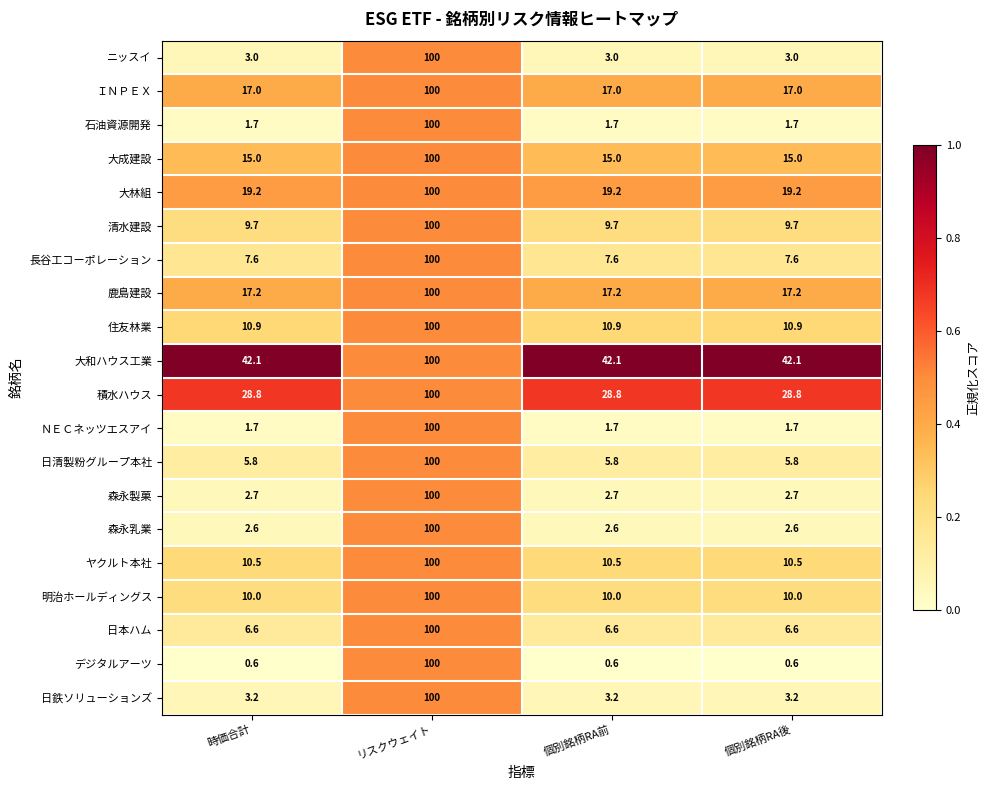

What is the maximum value shown in the chart?

100.0